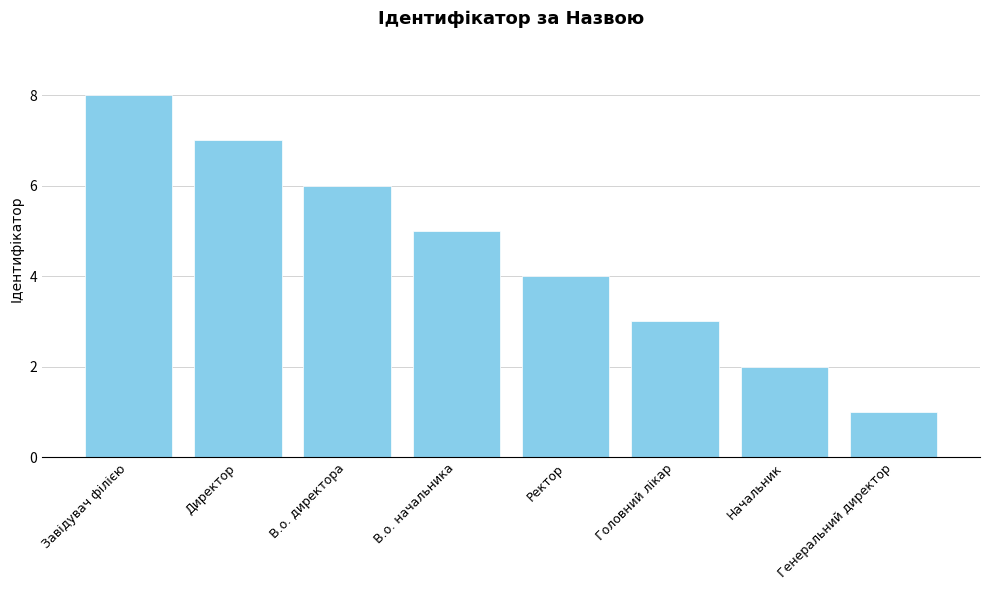

What is the ratio of the value at В.о. начальника to the value at В.о. директора?

0.8